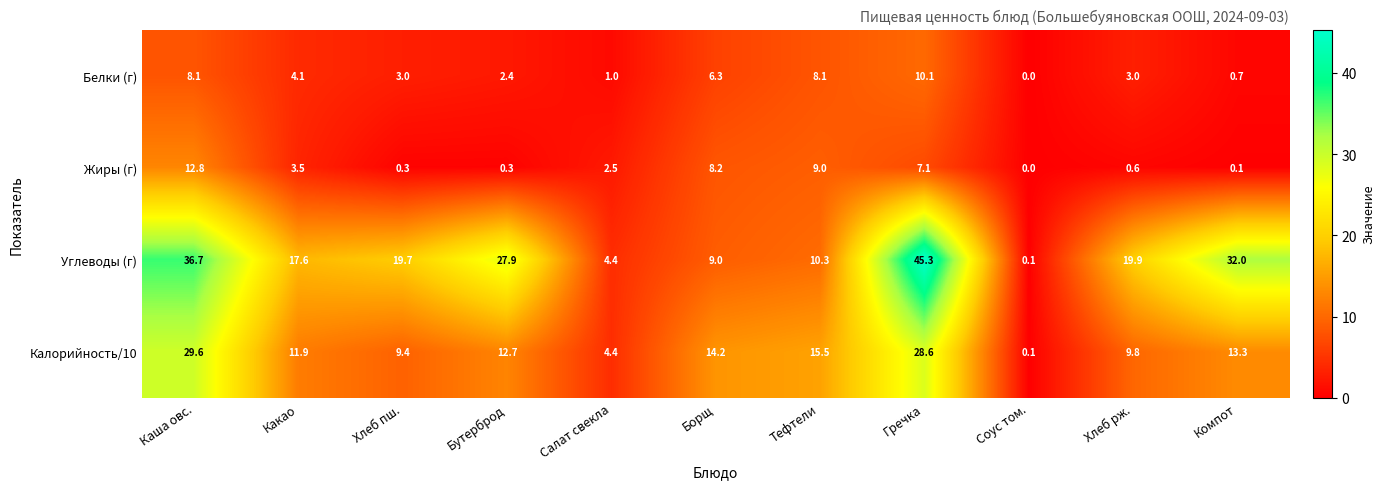

The value of Жиры (г) at Соус том. is 0.0. True or false?

True